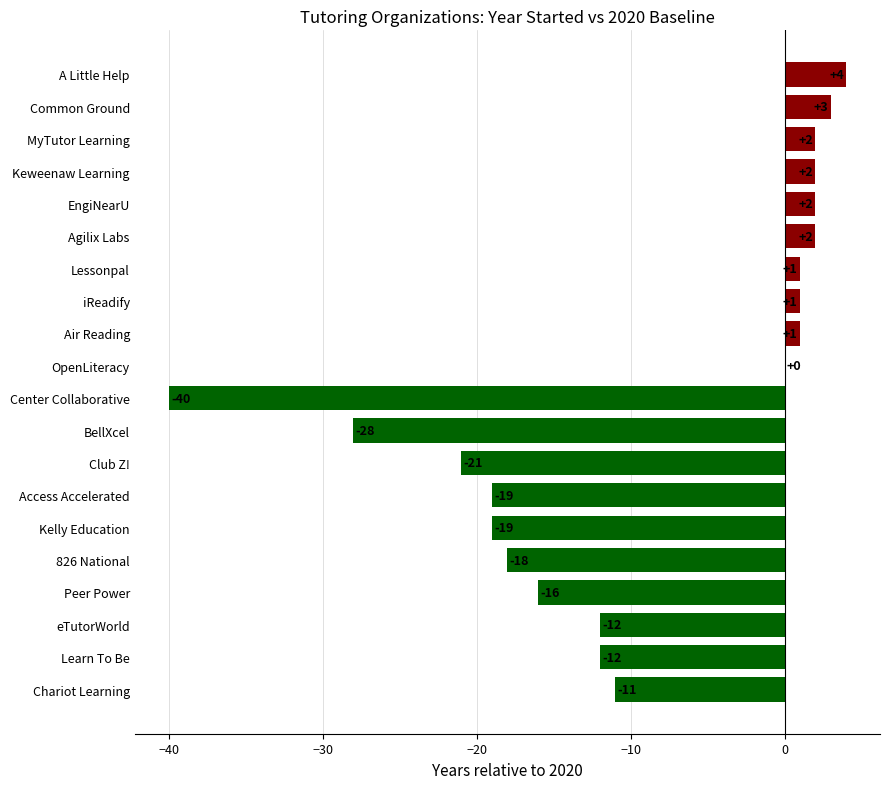

The value at eTutorWorld is -12. True or false?

True